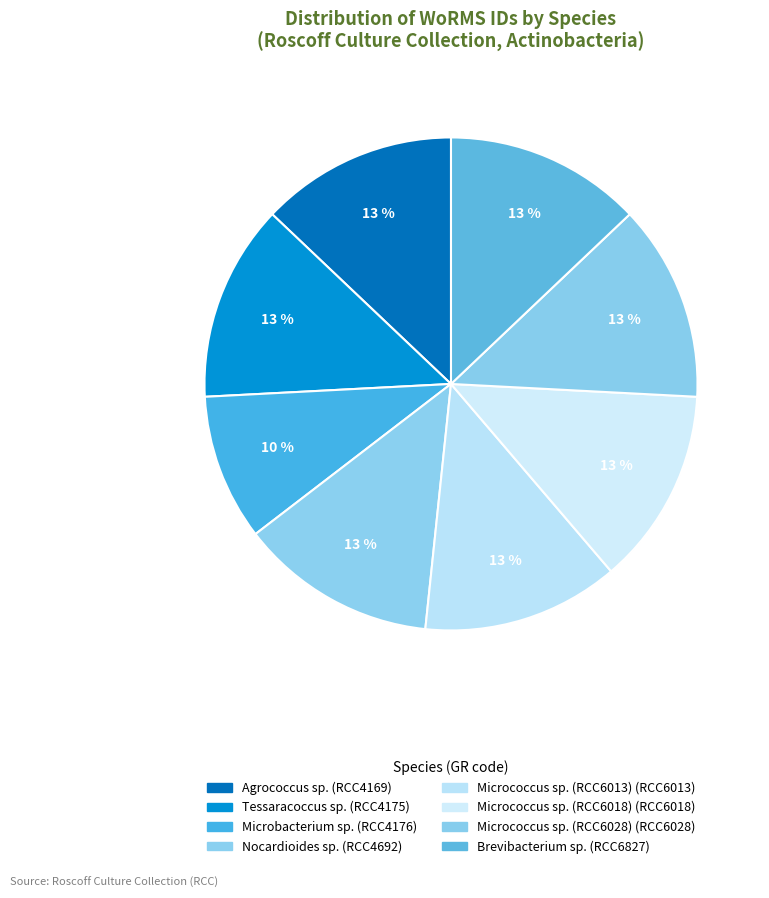

Is it true that Nocardioides sp. is 13% of the pie?

True